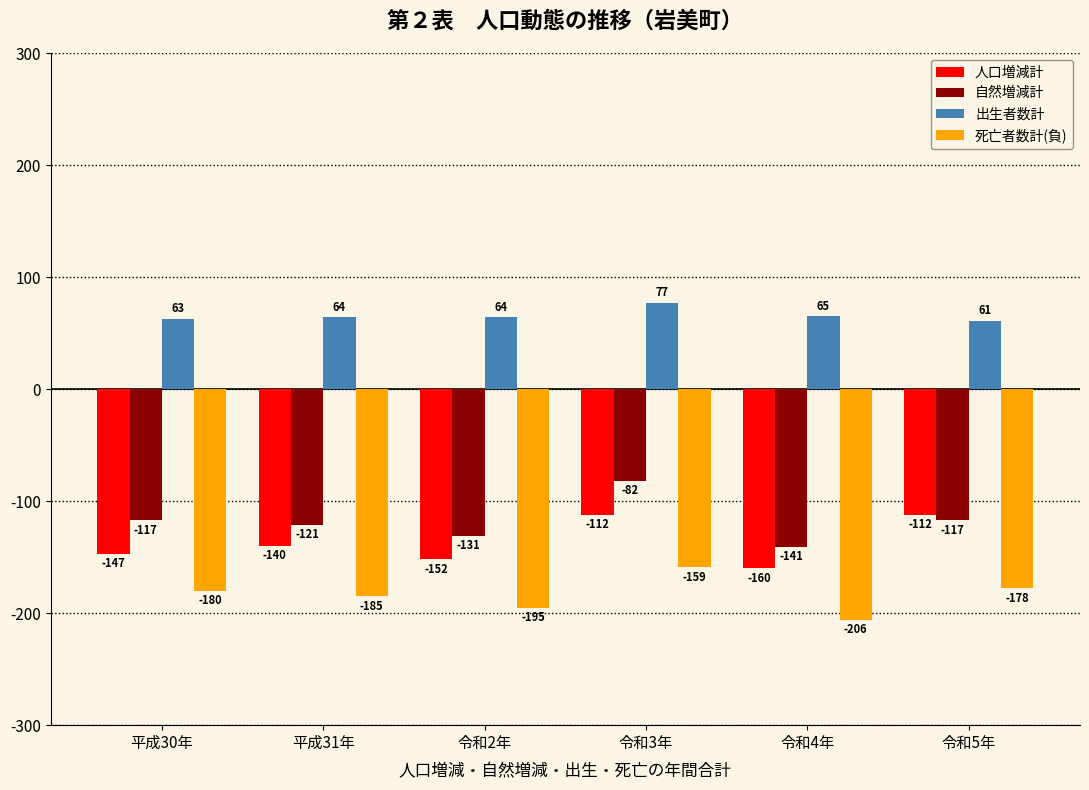

Where does the 死亡者数計(負) series first go above -180?

令和3年